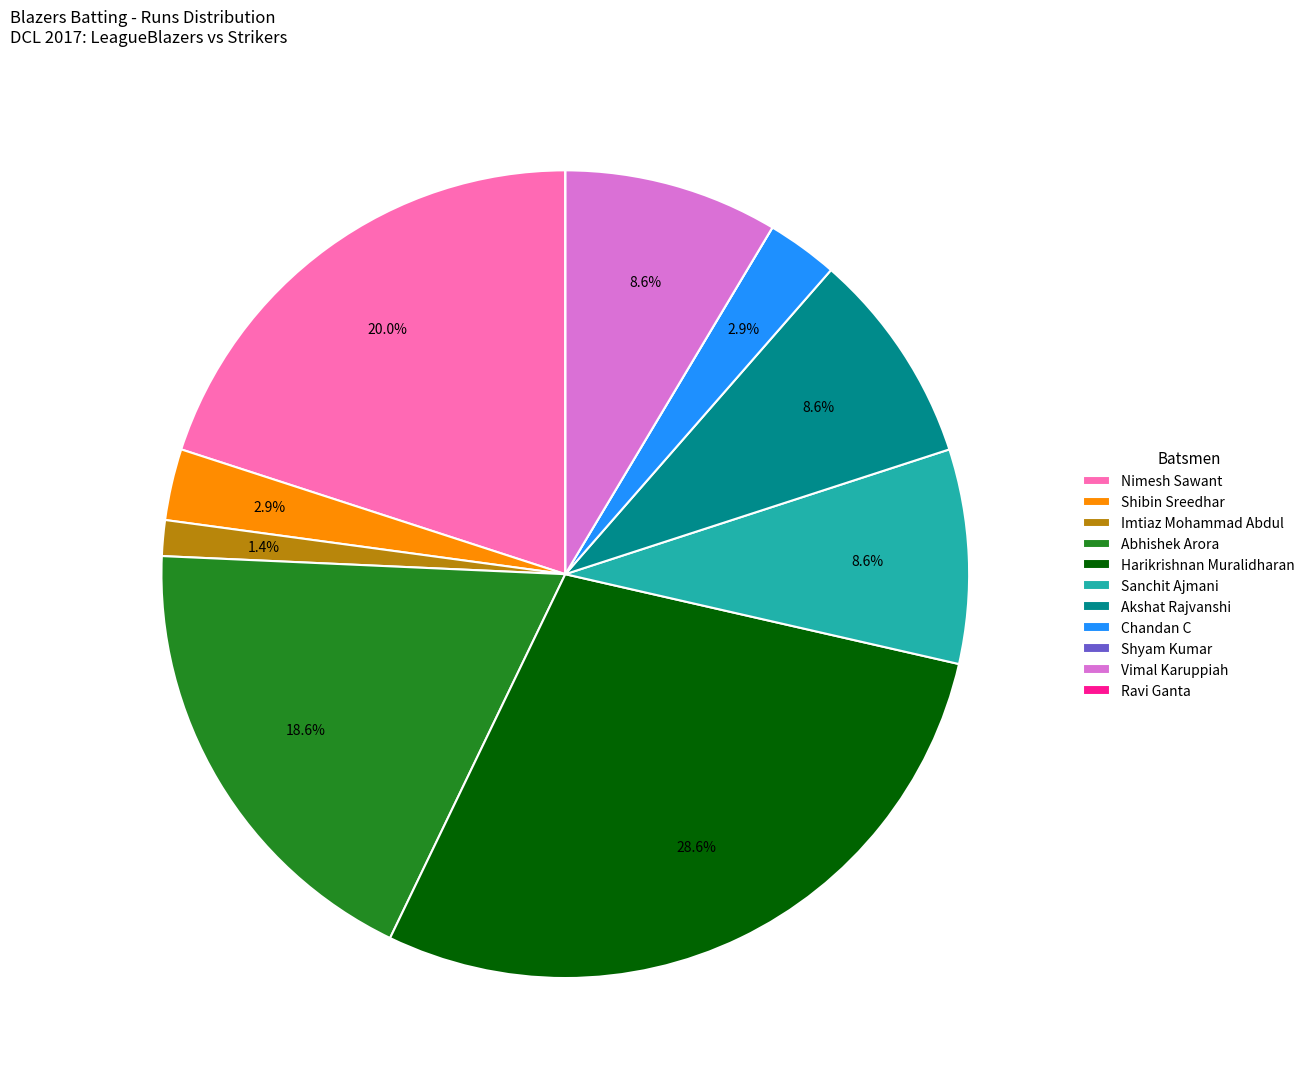

Approximately how many times larger is the value at Vimal Karuppiah compared to Abhishek Arora?

0.5